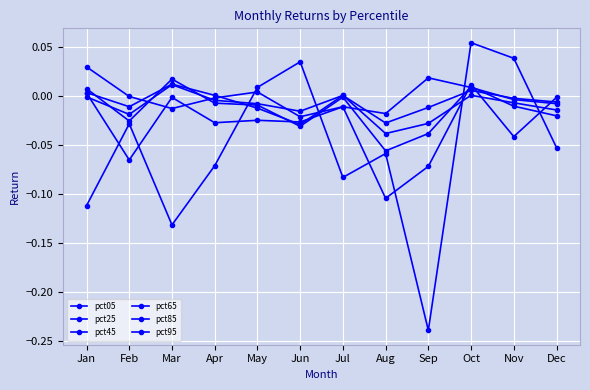

Where is the first local maximum for pct65?

Mar